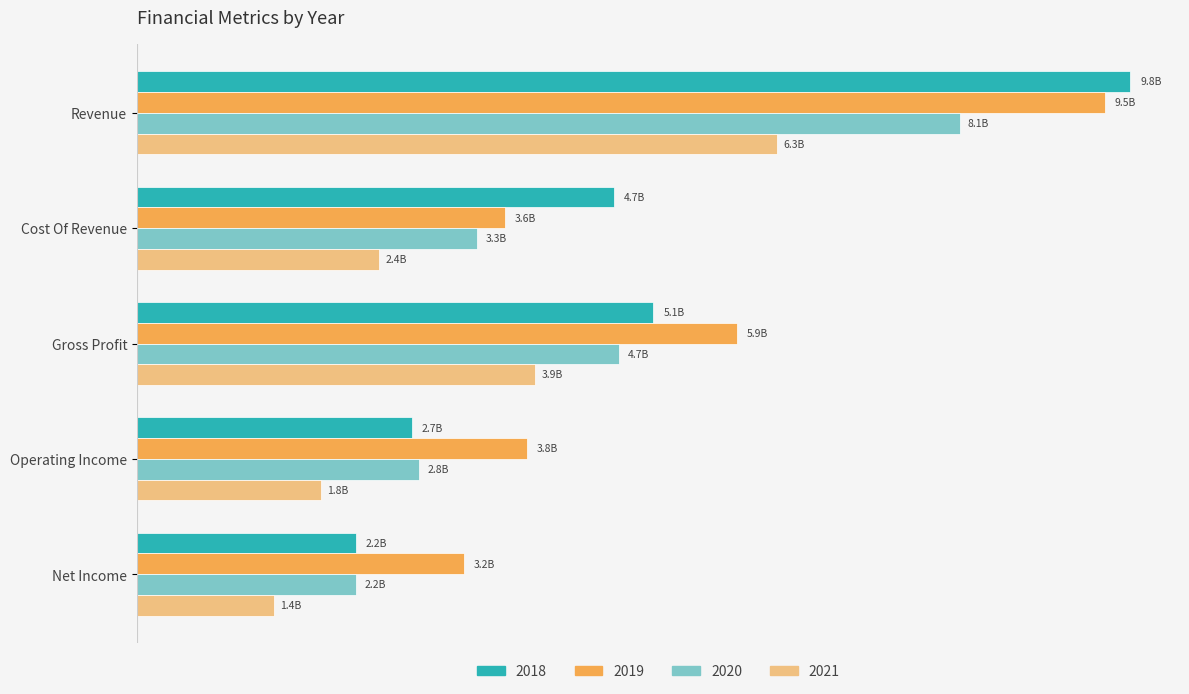

What are all the series names shown in the legend?

2018, 2019, 2020, 2021